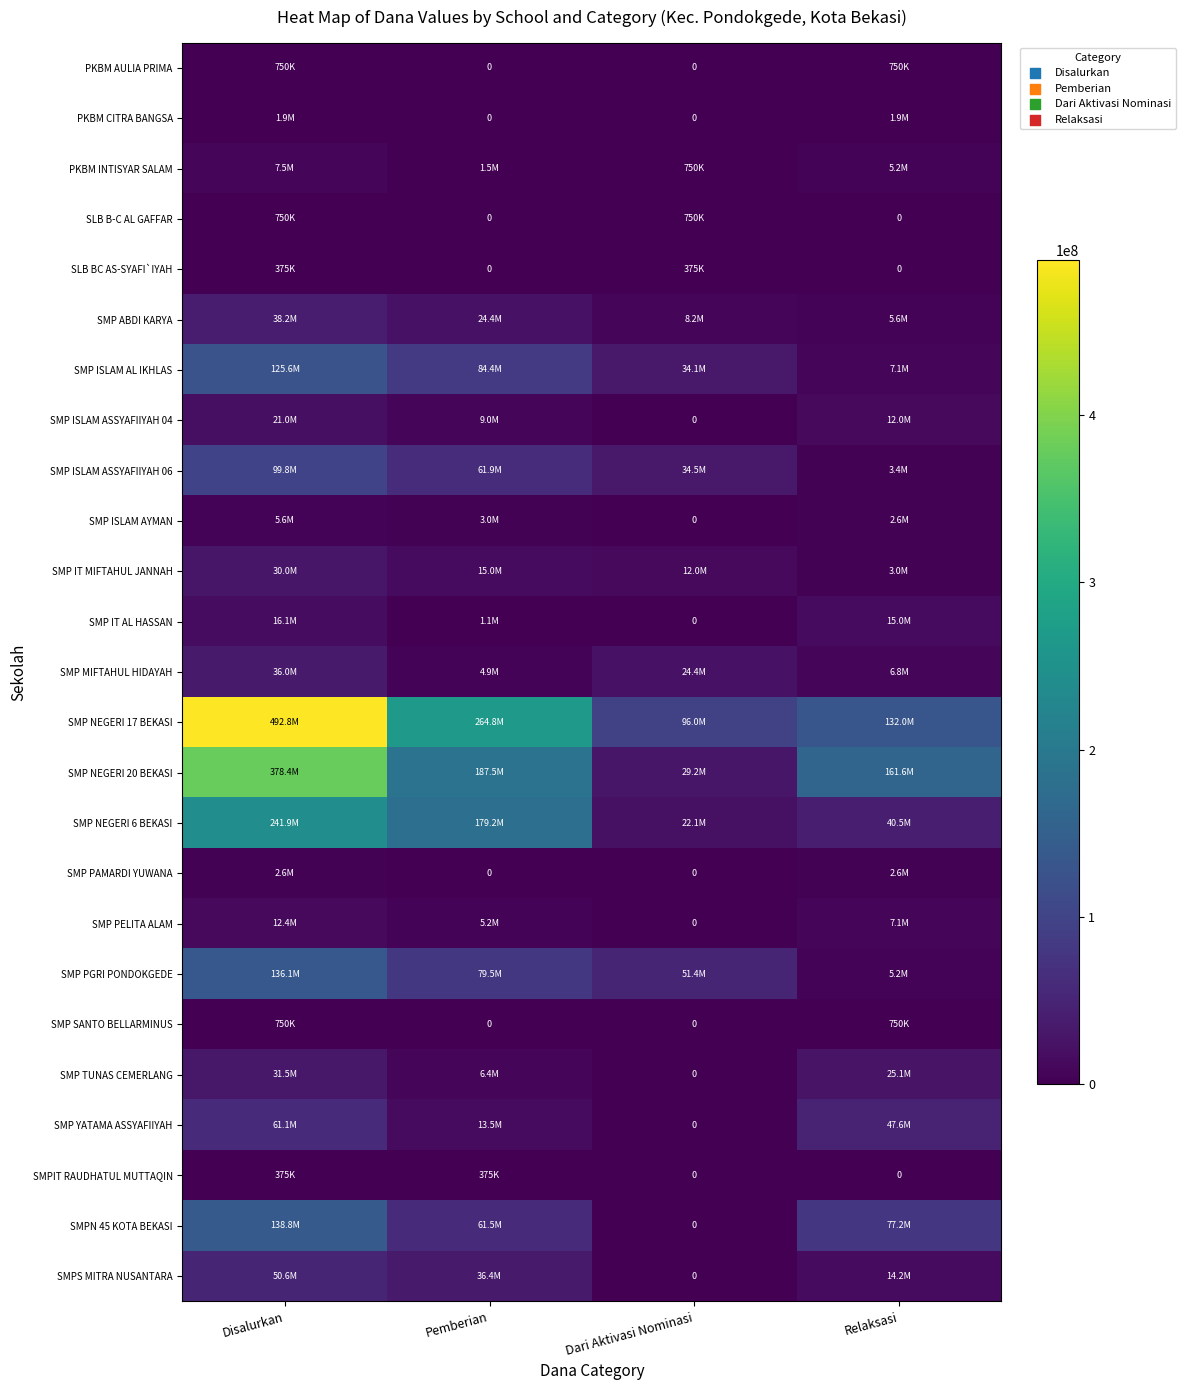

The SMP IT AL HASSAN series shows 6029209 at Dari Aktivasi Nominasi. True or false?

False